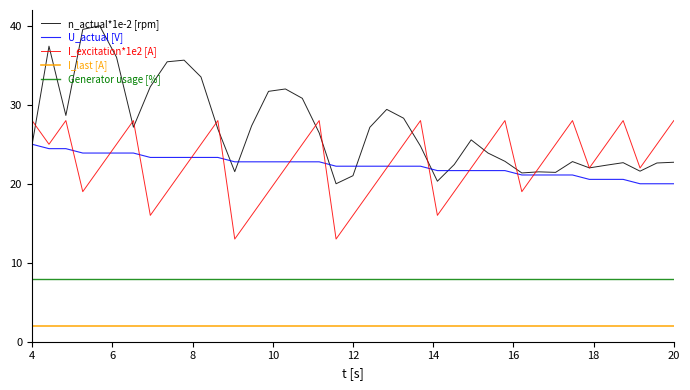

Which series has the widest spread of values?

n_actual*1e-2 [rpm]